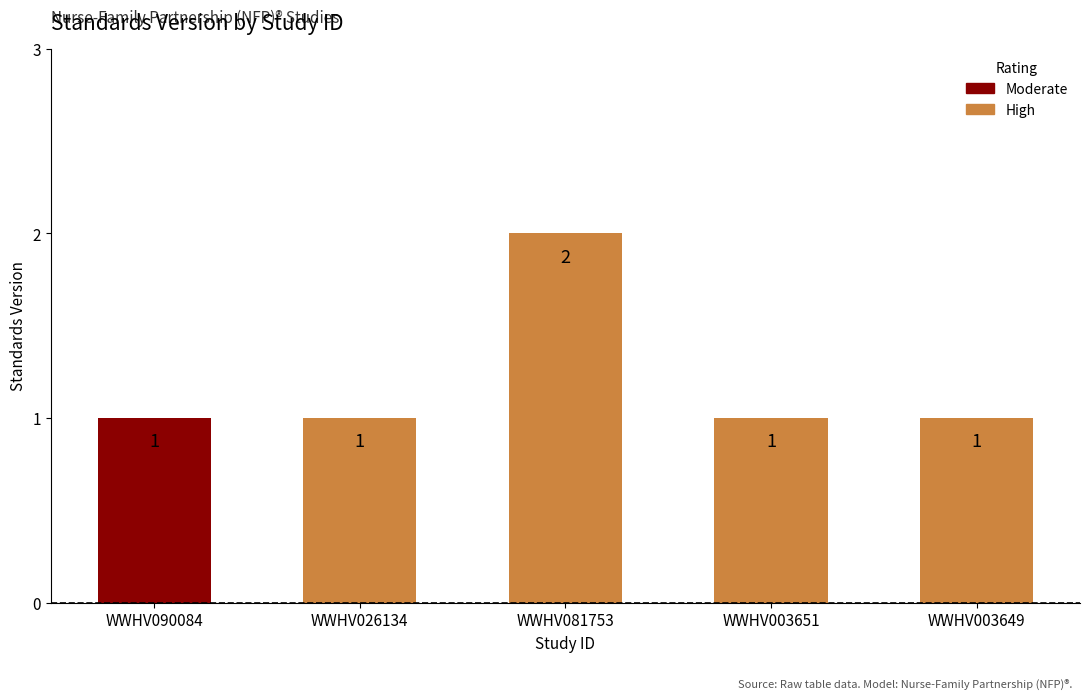

Which has a higher value, WWHV026134 or WWHV081753?

WWHV081753